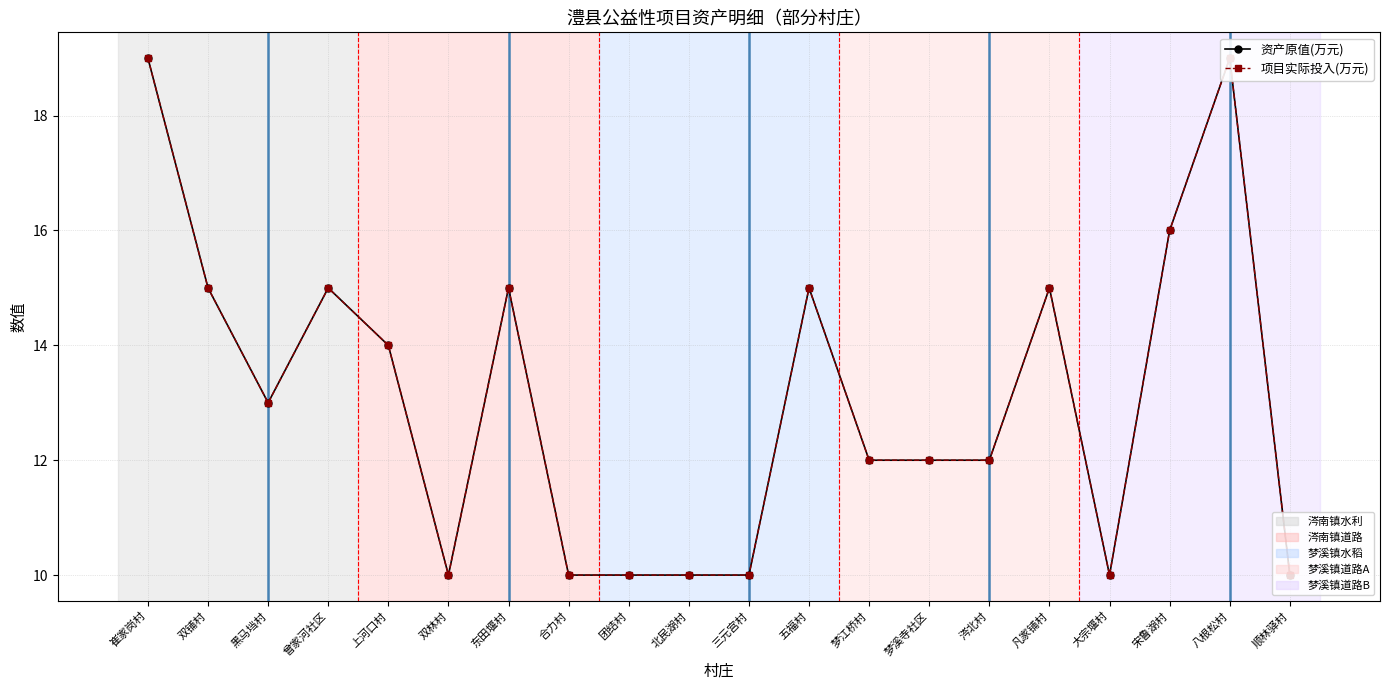

The value of 项目实际投入(万元) at 北民湖村 is 15. True or false?

False